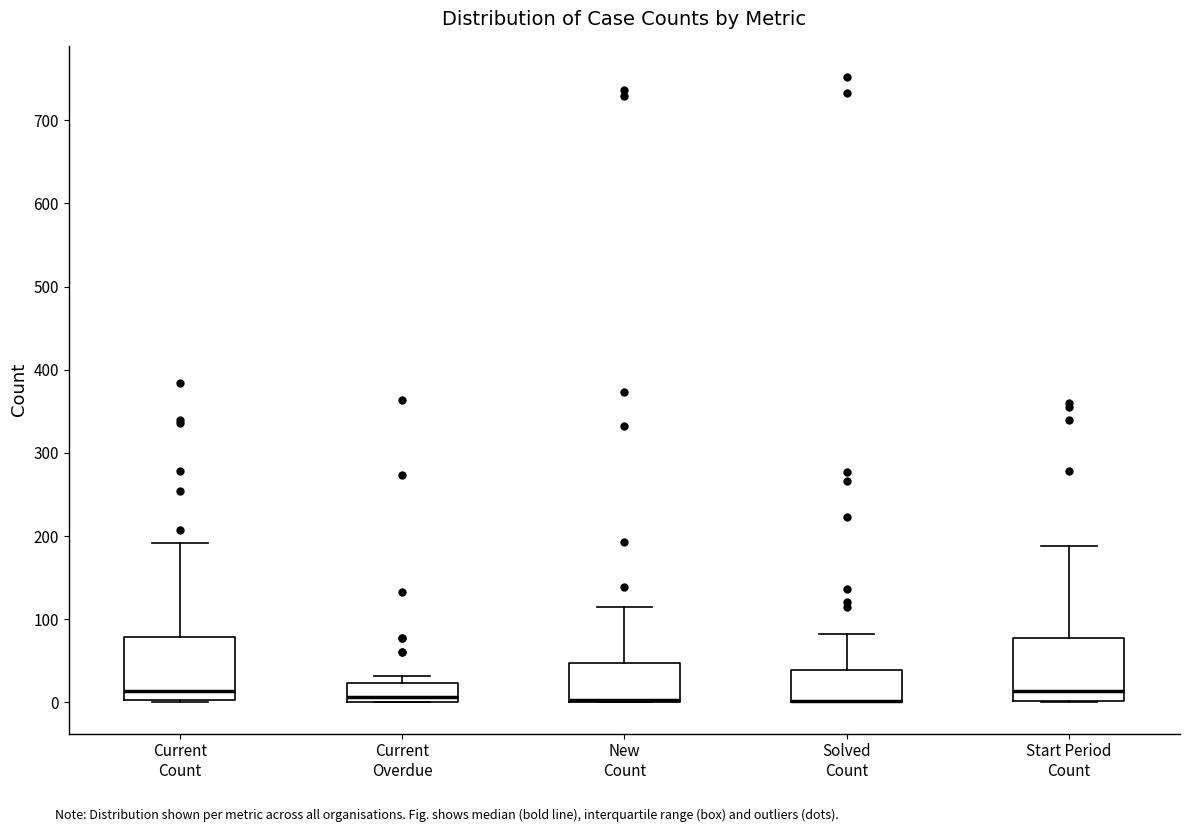

Reading left to right, transcribe this box plot: for each box, give where its median line is, the range the box spans, and where its two whiskers end, as read against the y-axis. The values are not printed on the chart, so give them approximately, as read against the axis.

Current Count: median 10, box 0 to 80, whiskers 0 to 190
Current Overdue: median 10, box 0 to 20, whiskers 0 to 30
New Count: median 0 (drawn on the box's lower edge), box 0 to 50, whiskers 0 to 120
Solved Count: median 0 (drawn on the box's lower edge), box 0 to 40, whiskers 0 to 80
Start Period Count: median 10, box 0 to 80, whiskers 0 to 190